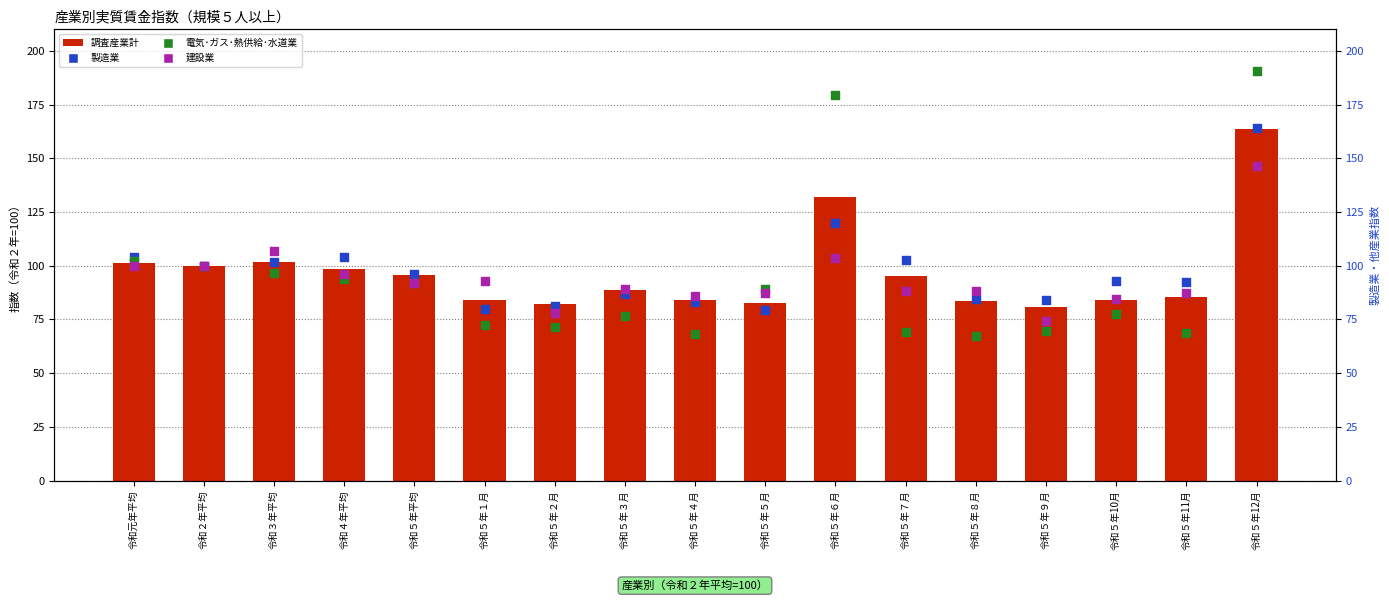

Is the value of 建設業 at 令和５年９月 greater than the value of 製造業 at 令和５年６月?

No